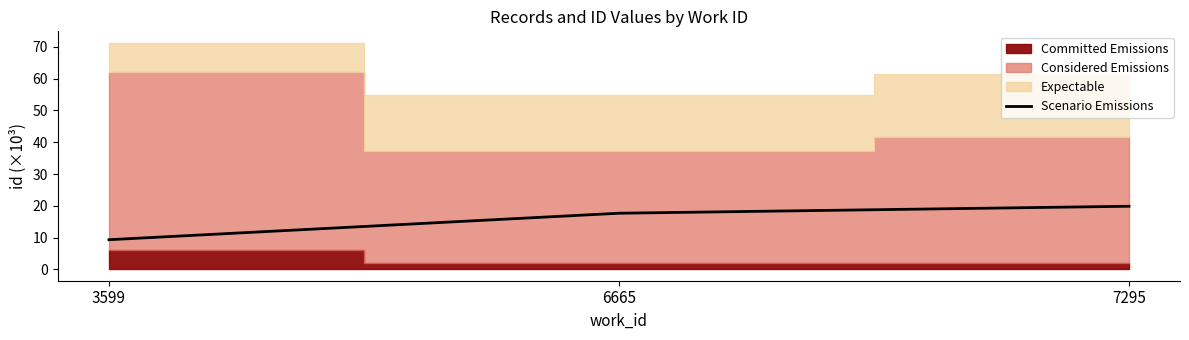

Reading left to right, transcribe all the data shown in this chart.

3599=9.3	6665=17.7	7295=19.9